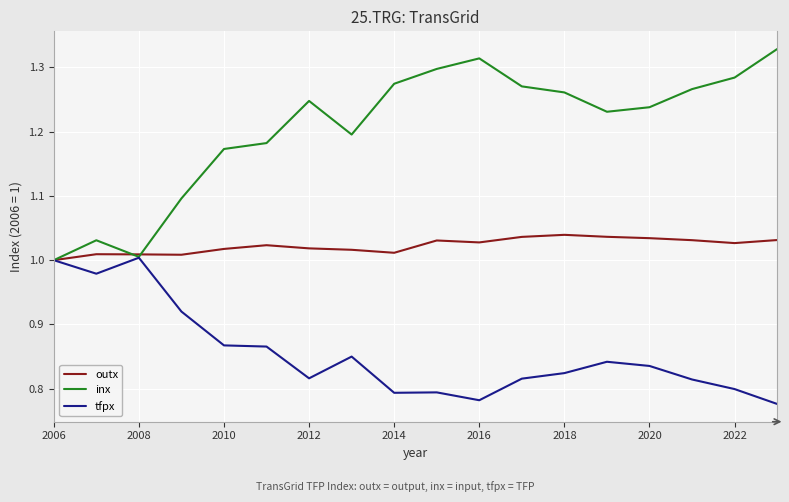

Count the outx values in the range 1 to 2.

18